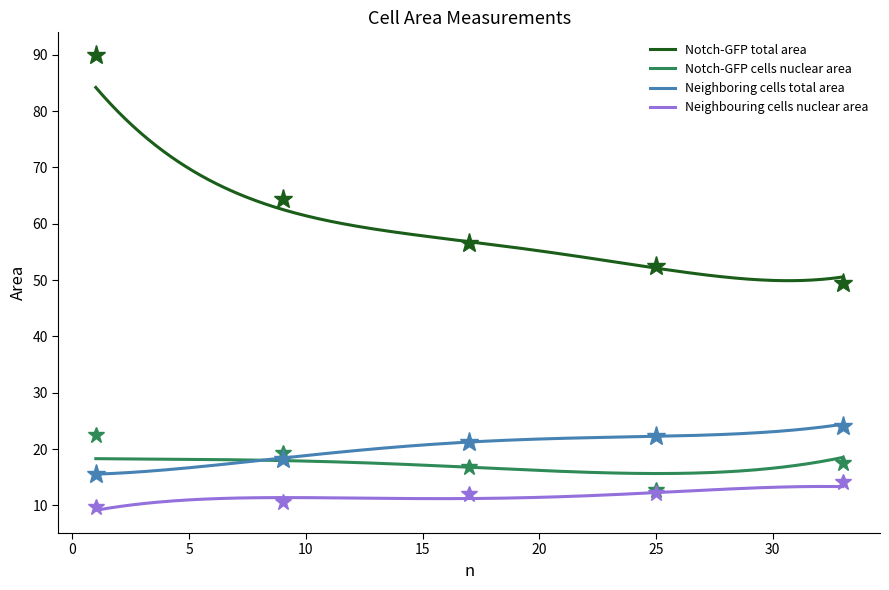

Is it true that Neighboring cells total area equals 27.8 at 12?

False